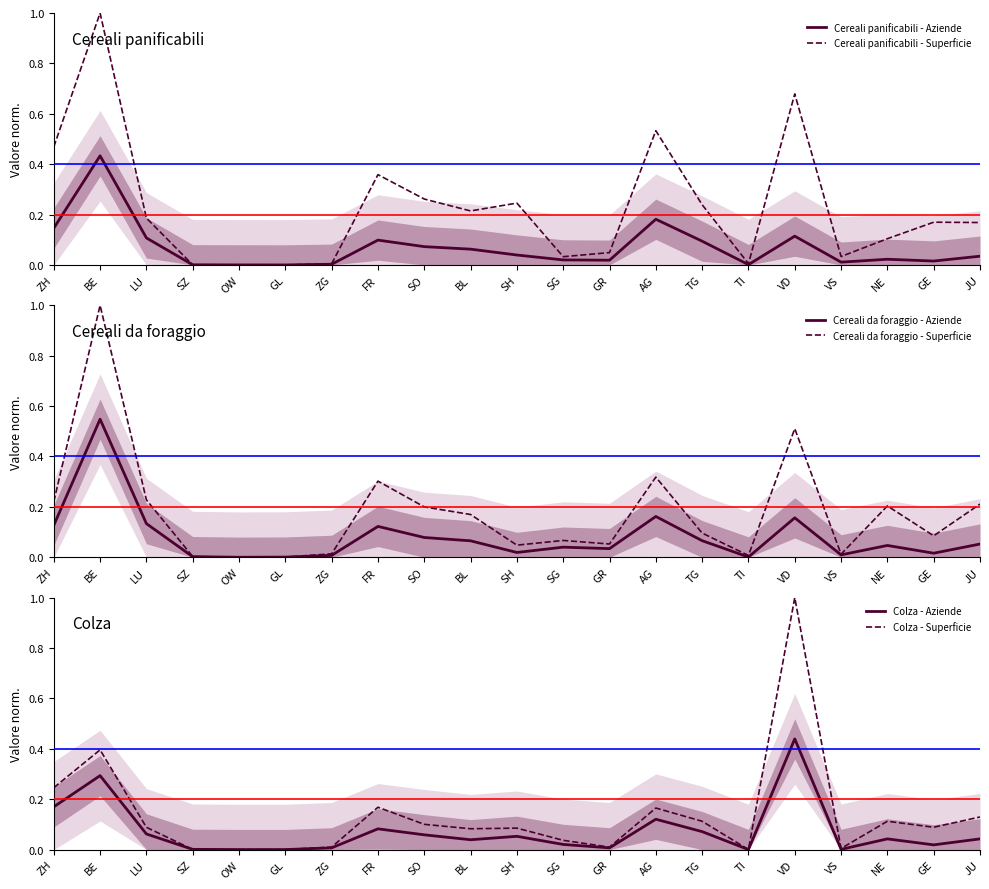

Between which two adjacent categories do Colza - Aziende and Cereali panificabili - Superficie first intersect?

LU and SZ